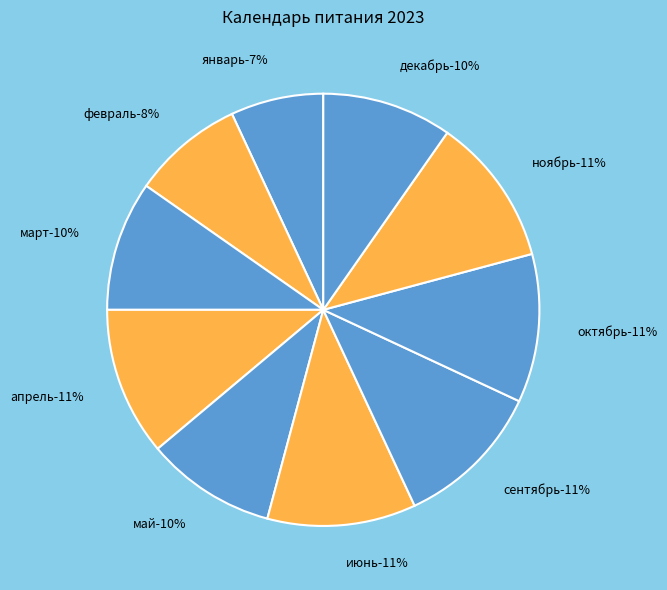

How many slices are in this pie chart?

10